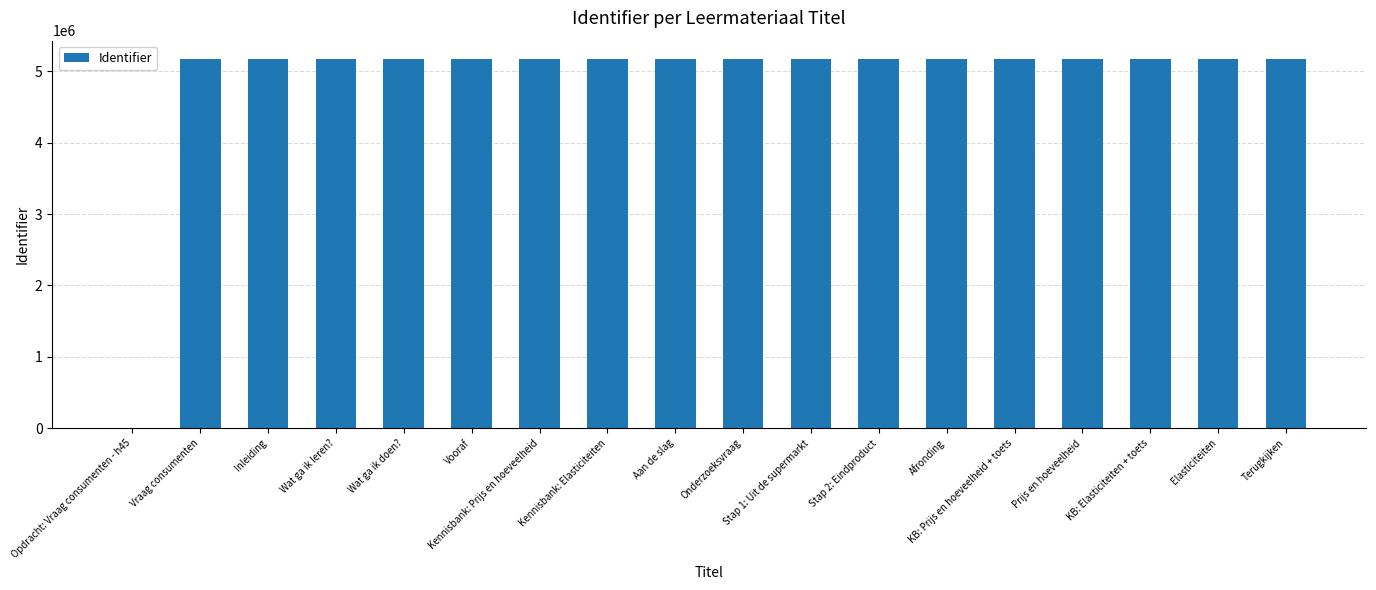

What is the sum of all values?

87859571